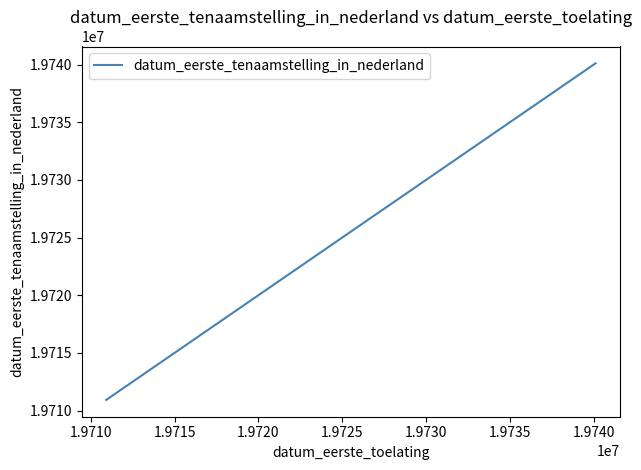

What is the minimum value shown in the chart?

19710924